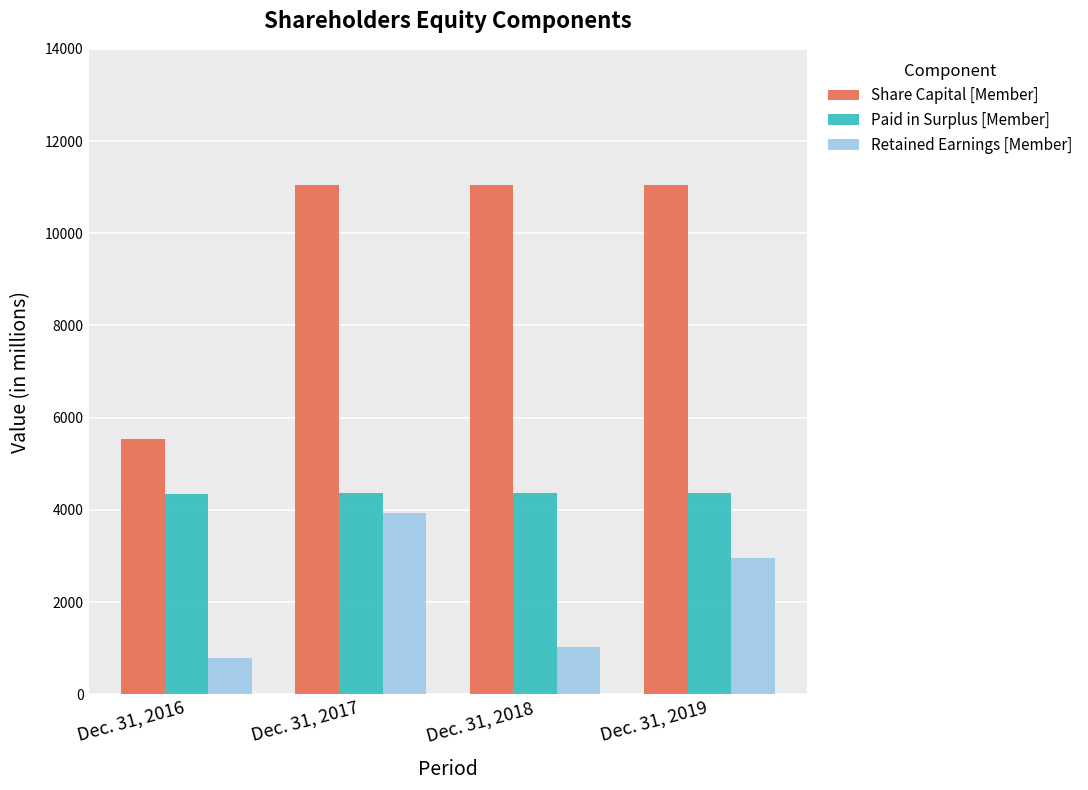

Count the number of categories in the chart.

4